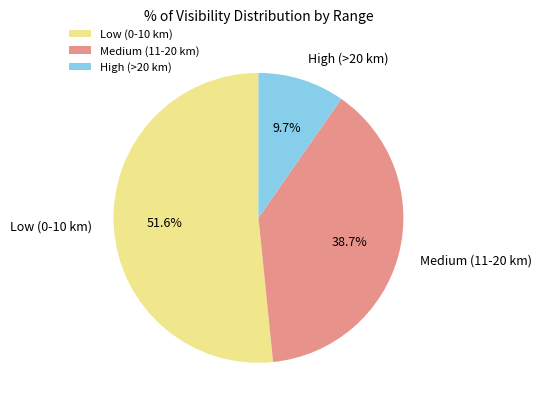

How many segments does this pie chart have?

3